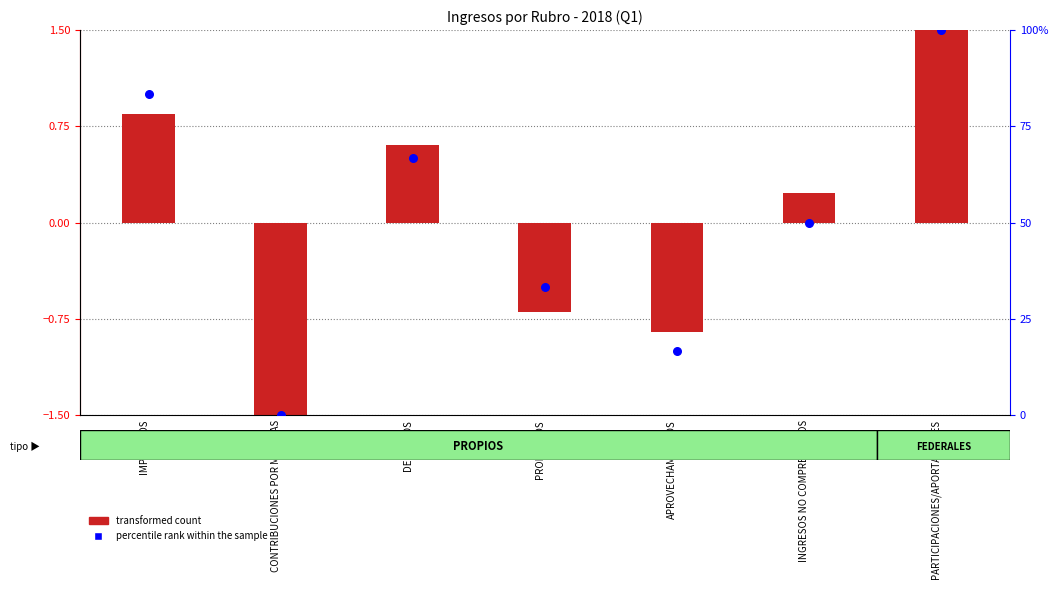

Which series reaches the maximum Y coordinate?

percentile rank within the sample